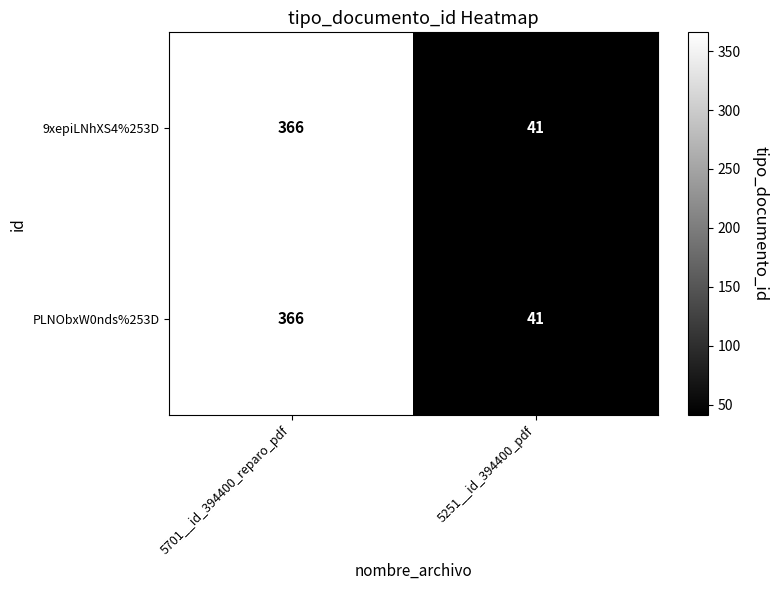

What is the sum of the PLNObxW0nds%253D values at 5701__id_394400_reparo_pdf and 5251__id_394400_pdf?

407